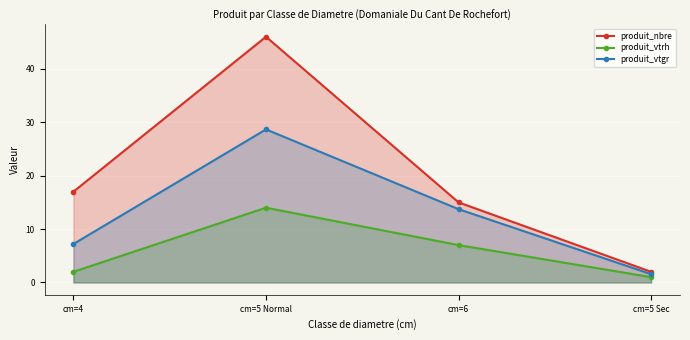

Between cm=4 and cm=5 Sec, which series saw the biggest shift?

produit_nbre